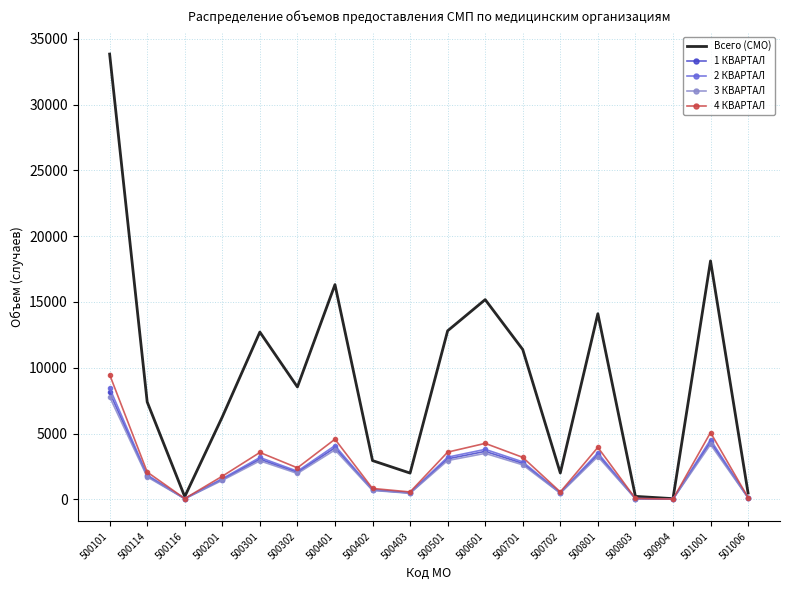

The 4 КВАРТАЛ series shows 1158 at 500601. True or false?

False